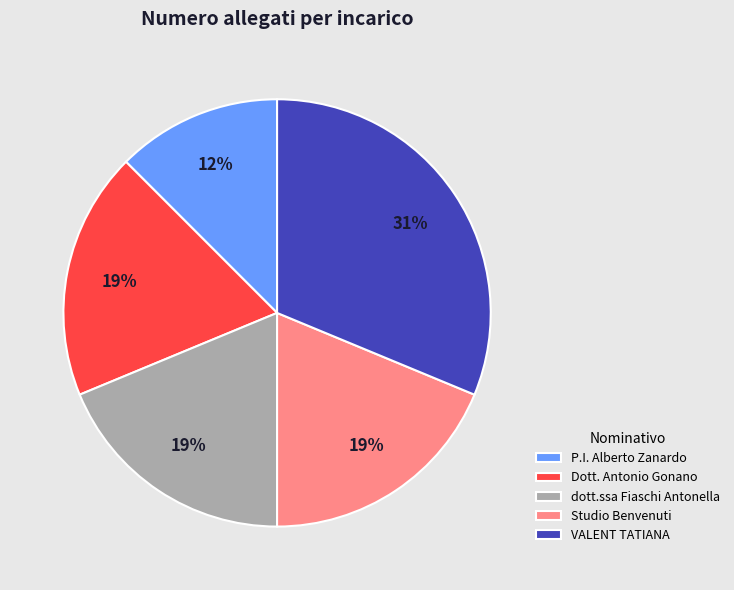

Which slice is the smallest?

P.I. Alberto Zanardo